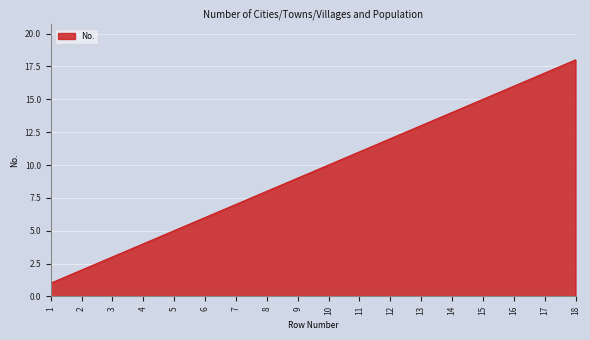

Reading left to right, list all the values displayed in this chart.

1=1	2=2	3=3	4=4	5=5	6=6	7=7	8=8	9=9	10=10	11=11	12=12	13=13	14=14	15=15	16=16	17=17	18=18